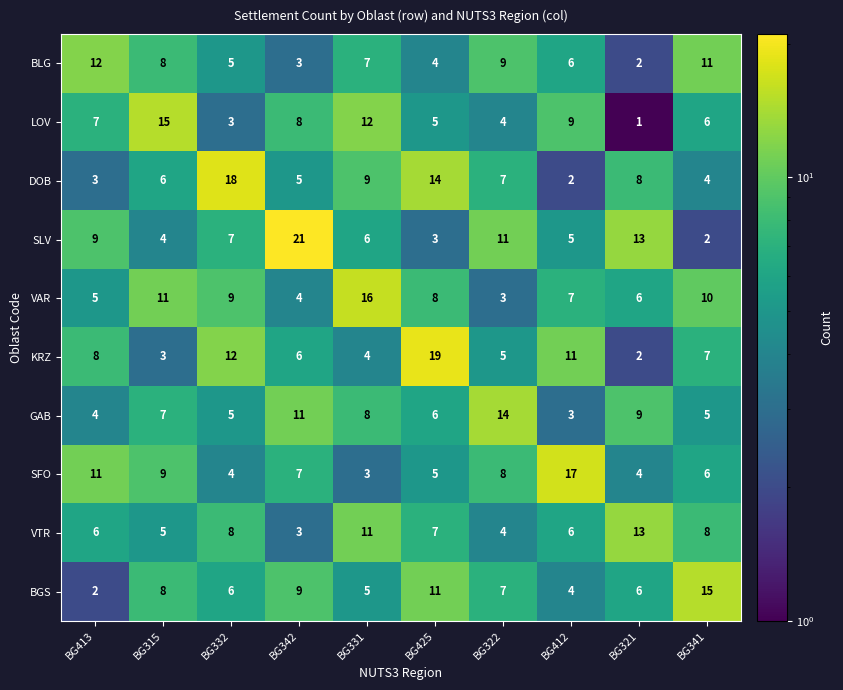

What is the average value of the SLV series?

8